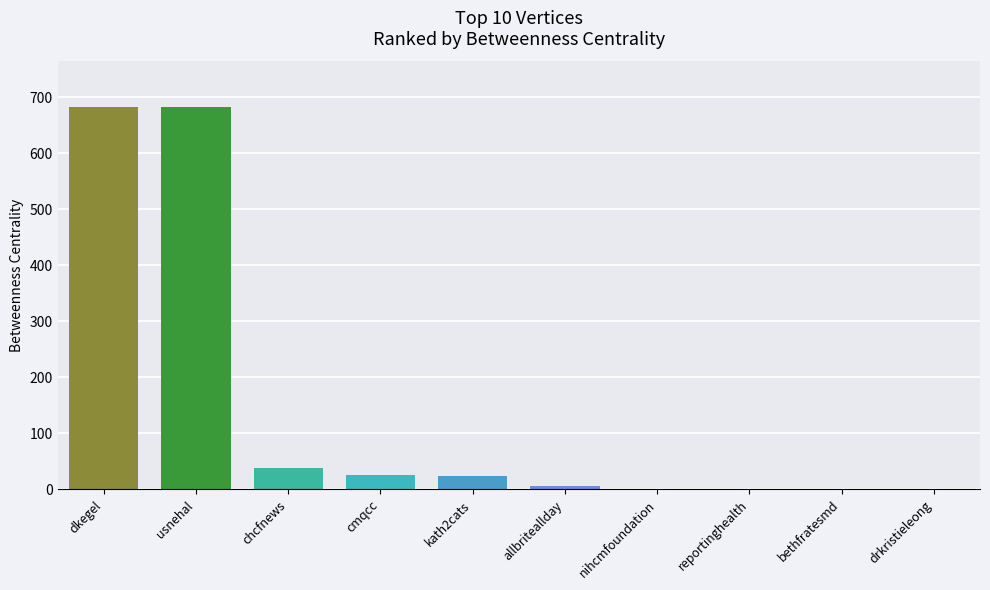

Which has a higher value, bethfratesmd or chcfnews?

chcfnews